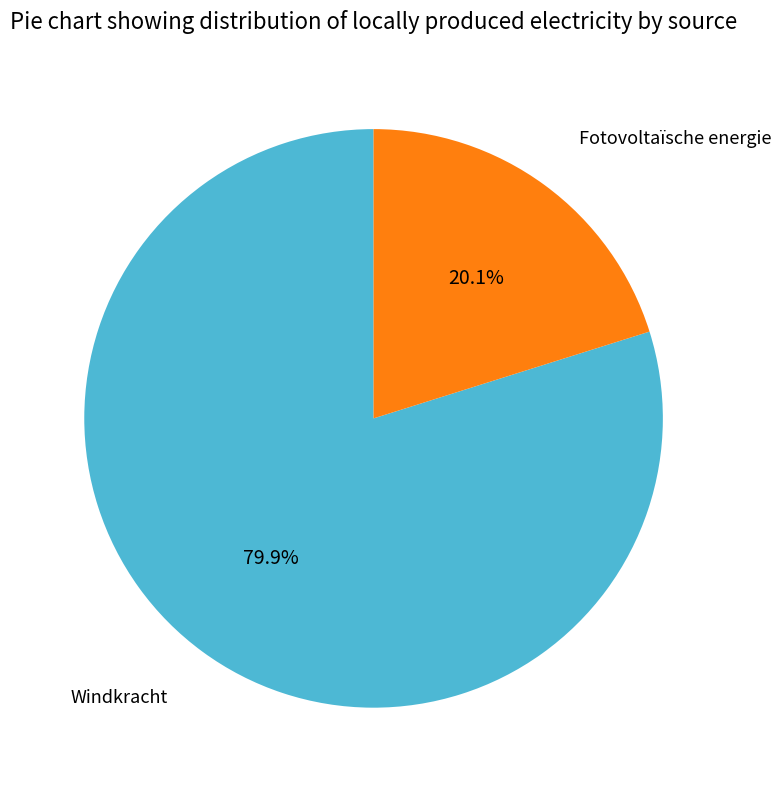

The Fotovoltaïsche energie slice represents 33% of the pie. True or false?

False